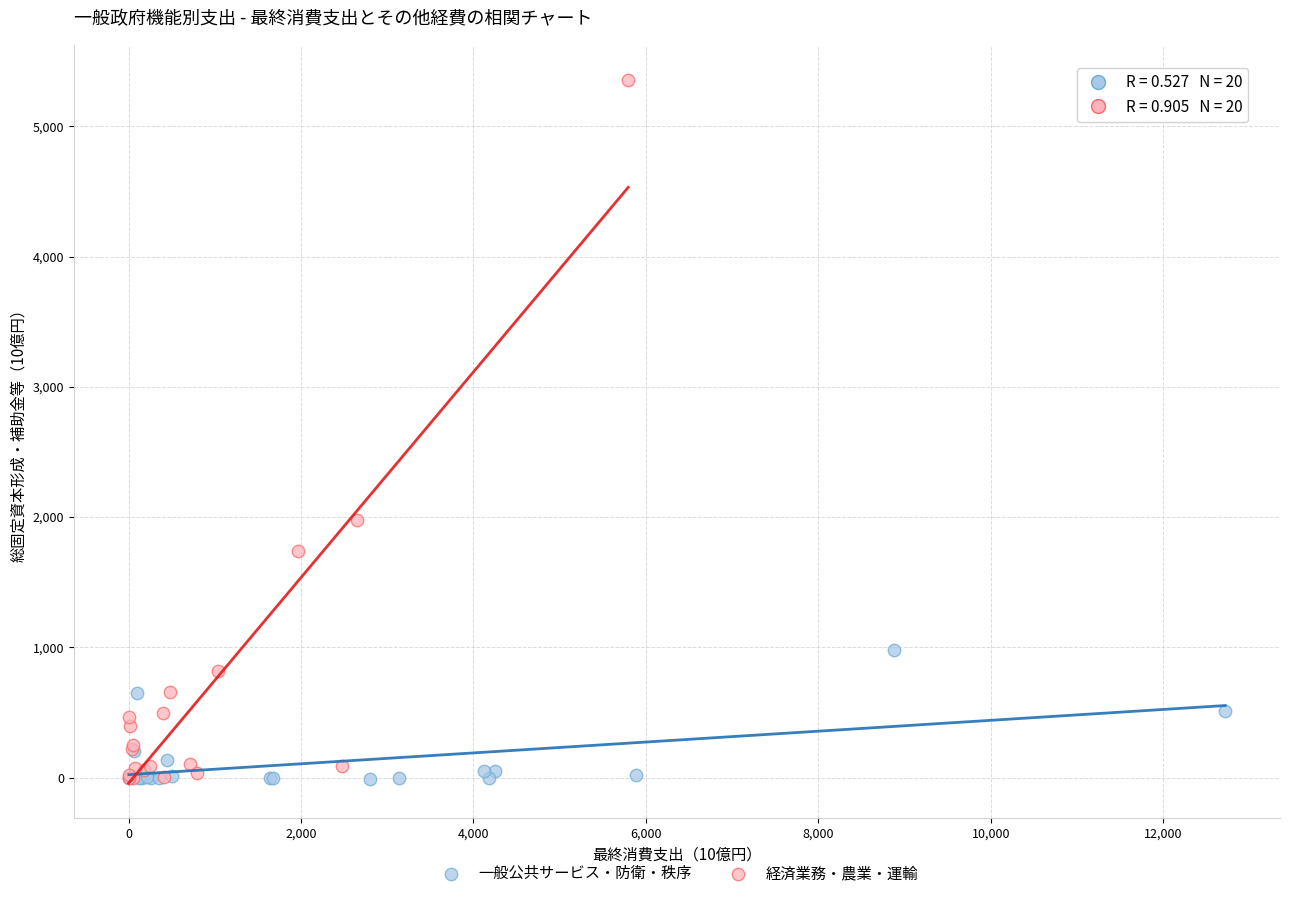

Which series has the widest spread of Y values?

経済業務・農業・運輸